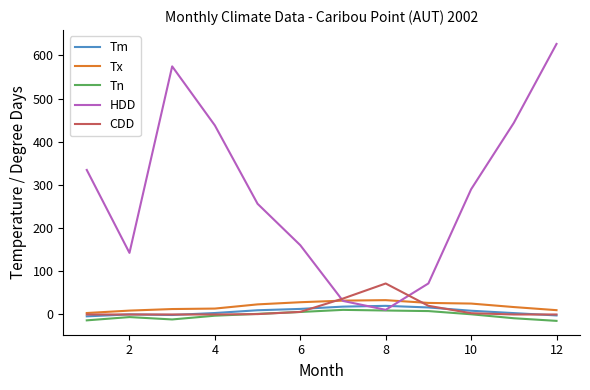

Which series has the largest total across all categories?

HDD